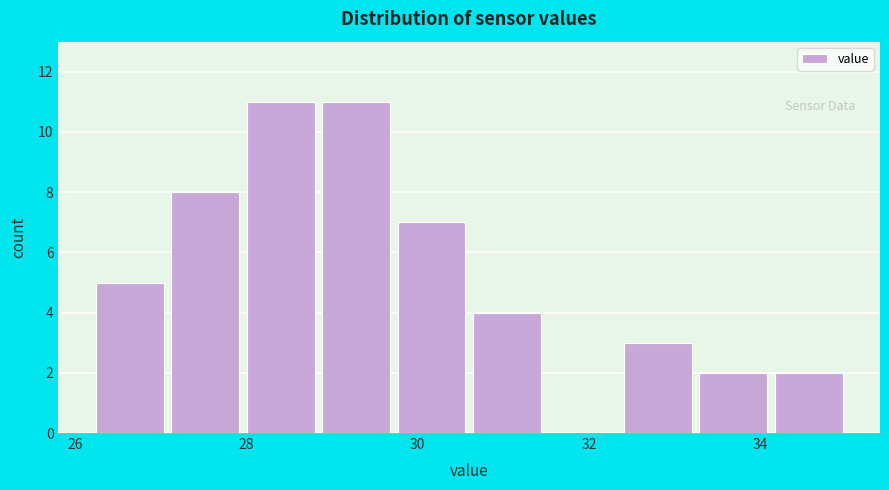

How tall is the bar that spans 33.24 to 34.12 on the x-axis? Neither the bar edges nor the heights are printed on the chart, so give them approximately, as read against the axes.

2